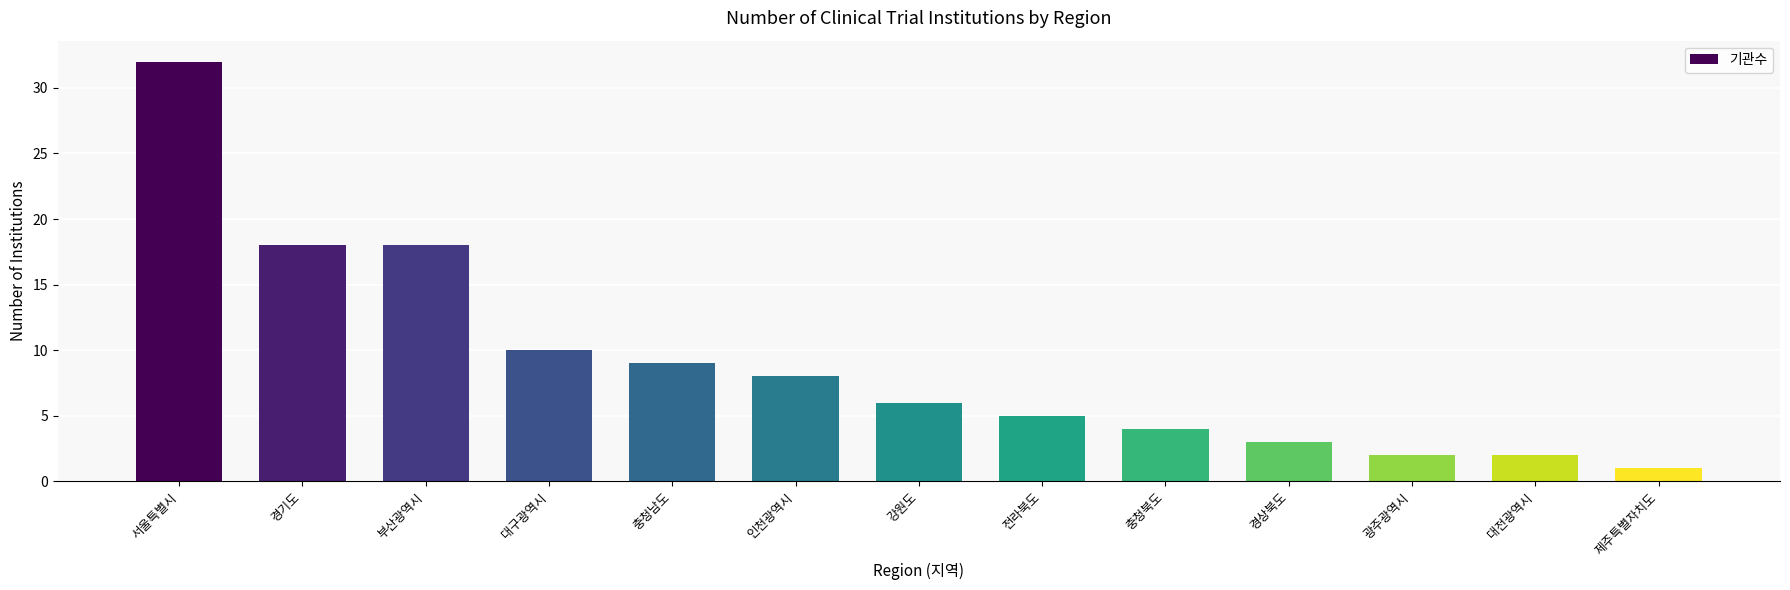

Which has a higher value, 경기도 or 서울특별시?

서울특별시